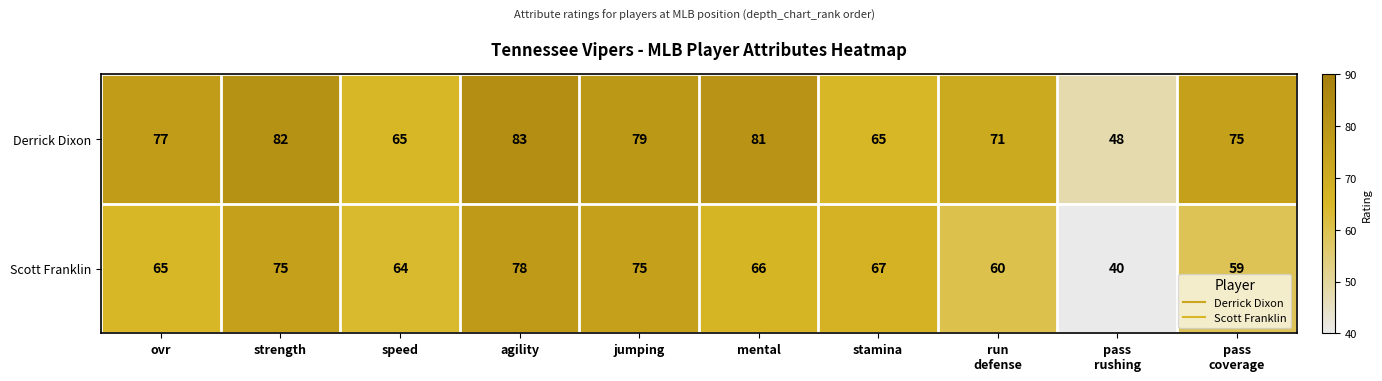

What is the difference between the maximum and minimum values in the Derrick Dixon series?

35